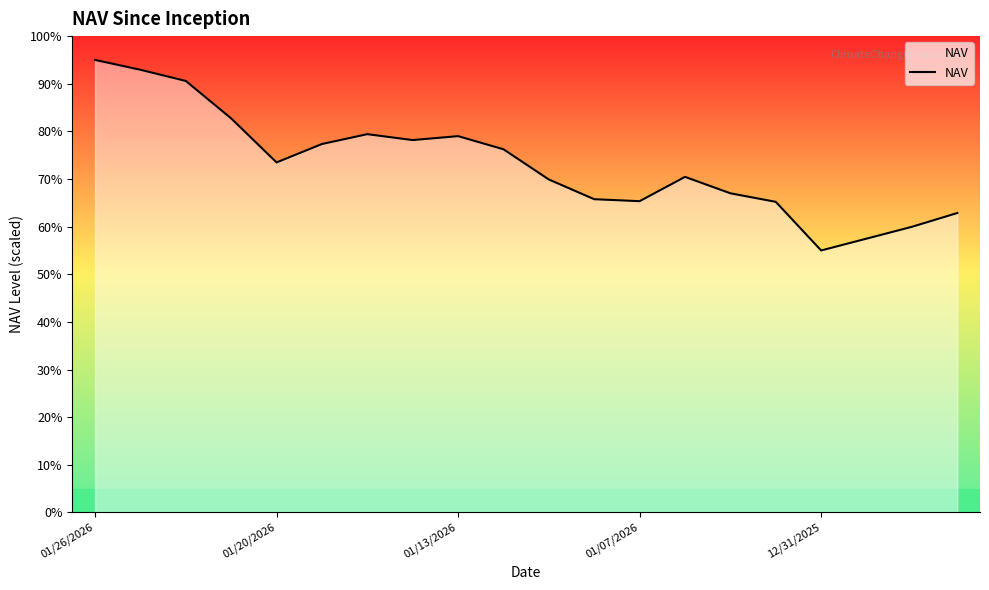

What is the greatest value displayed?

95.0